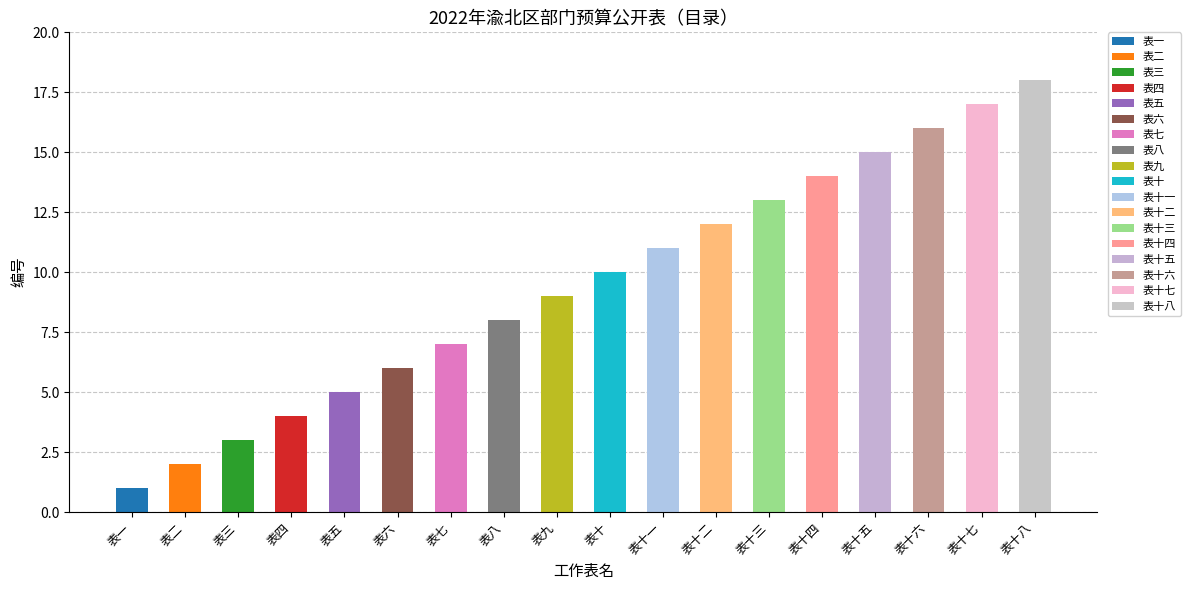

True or false: the data shows 16 at 表十六.

True